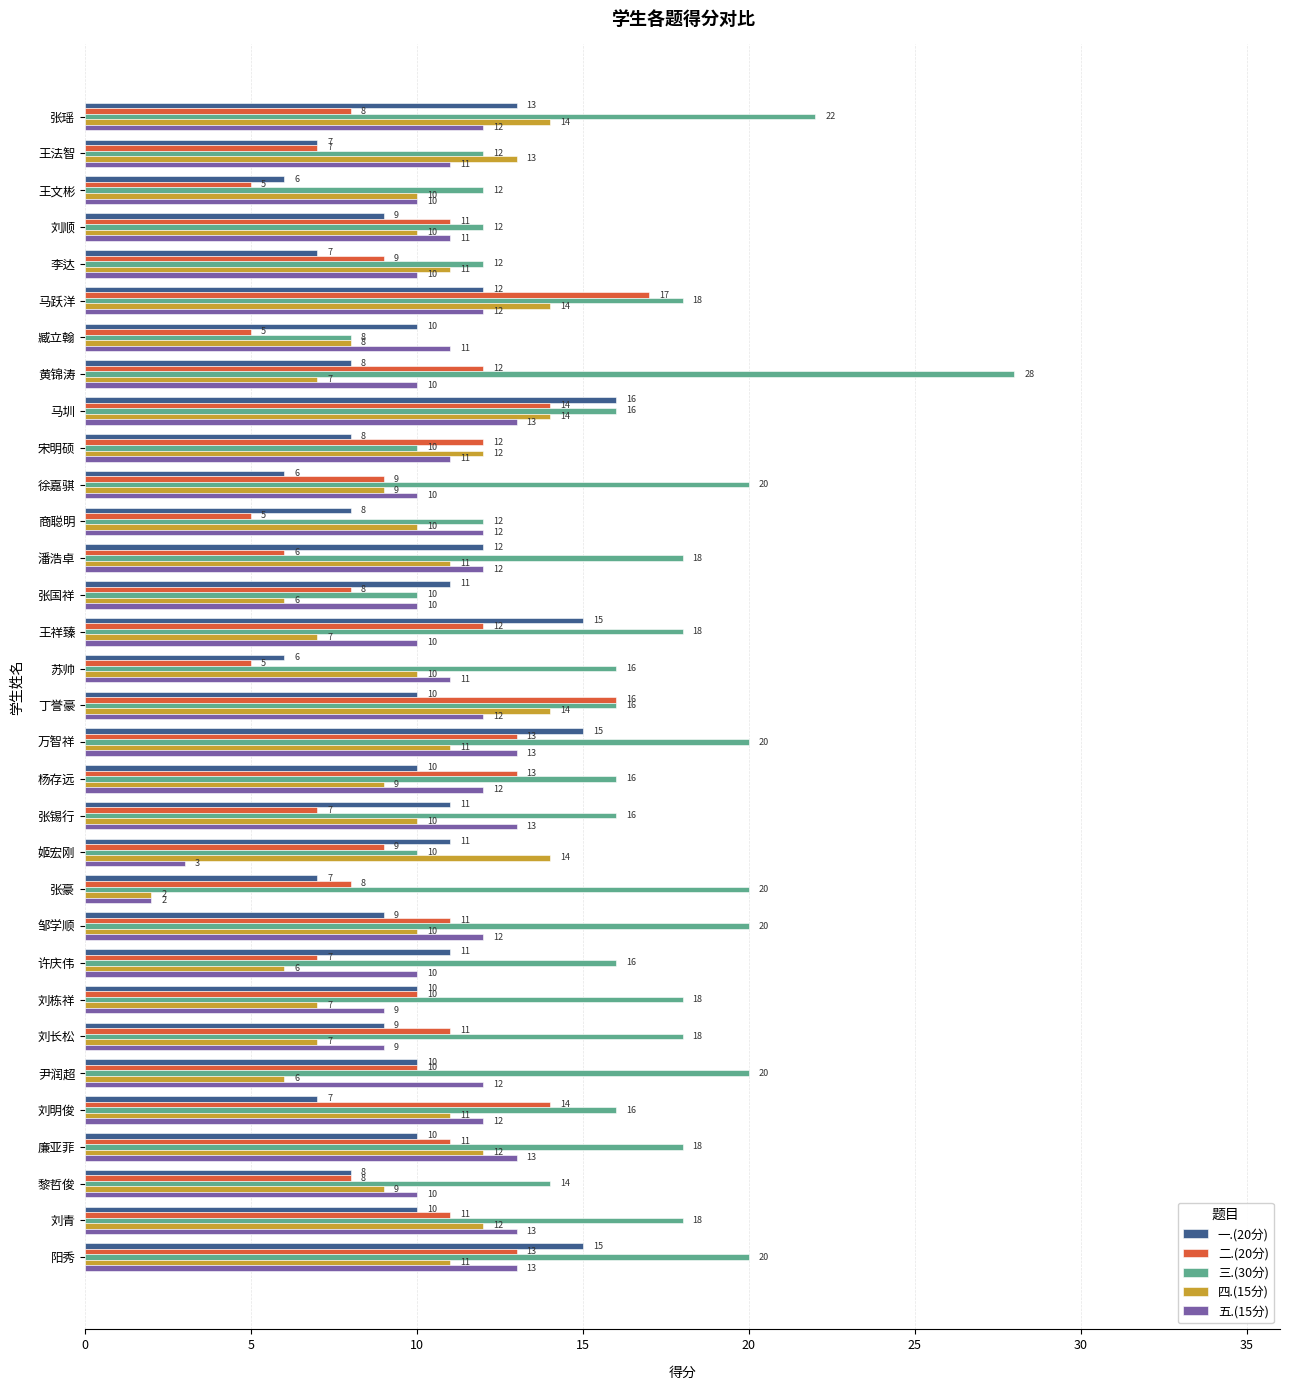

The value of 三.(30分) at 黄锦涛 is 28. True or false?

True